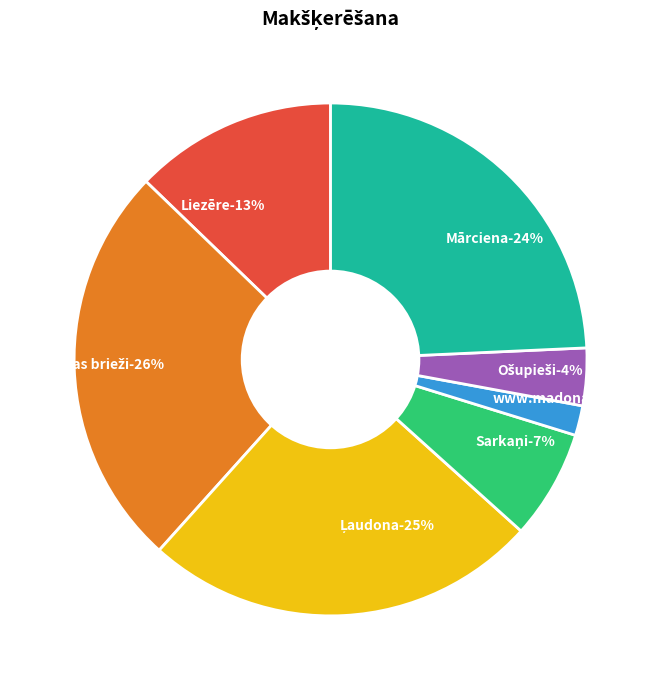

How much of the chart is everything except Liezēre?

87.2%